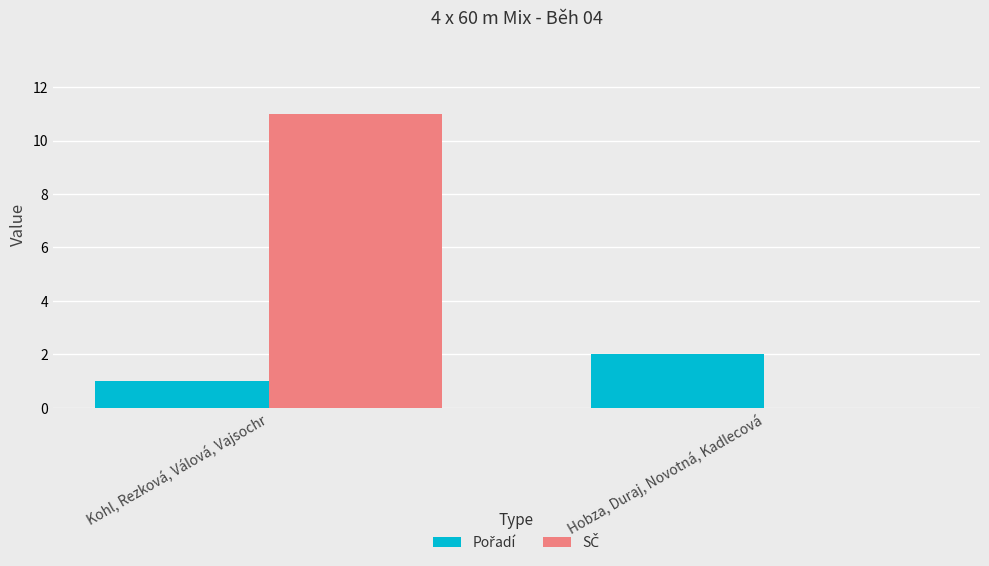

What is the total value across all series at Kohl, Rezková, Válová, Vajsochr?

12